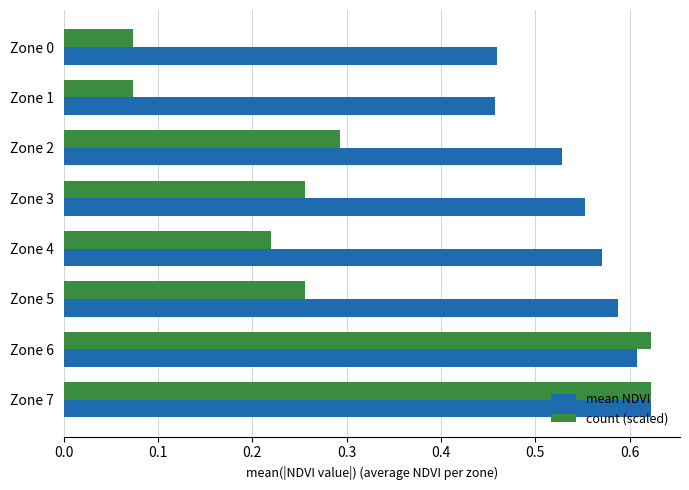

What are all the series names shown in the legend?

mean NDVI, count (scaled)